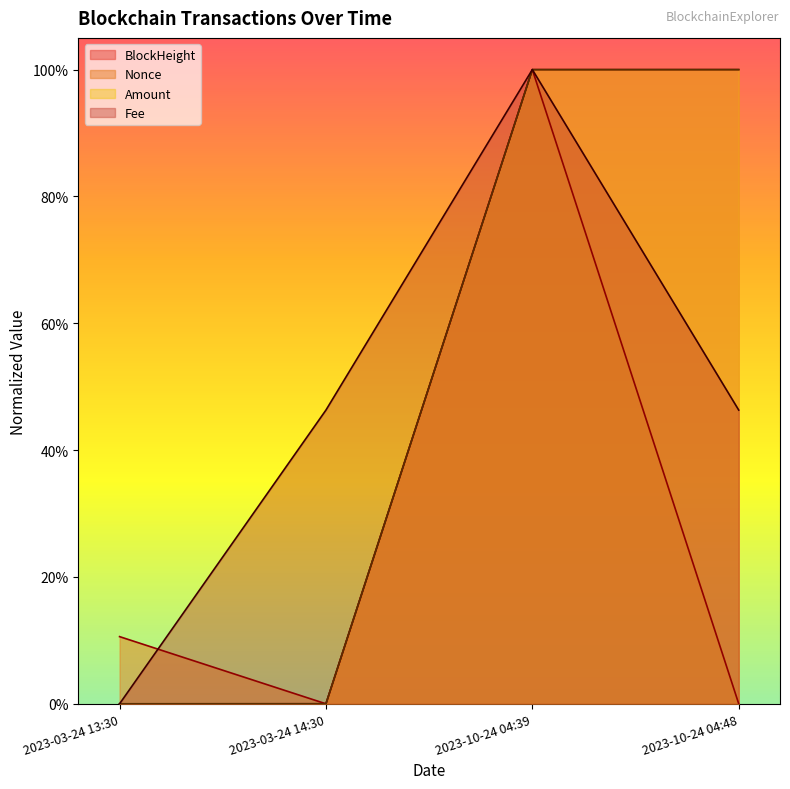

Reading left to right, list all the values displayed in this chart.

BlockHeight: 0.0	0.0	1.0	1.0
Nonce: 0.1	0.0	1.0	0.0
Amount: 0.0	0.0	1.0	1.0
Fee: 0.0	0.5	1.0	0.5